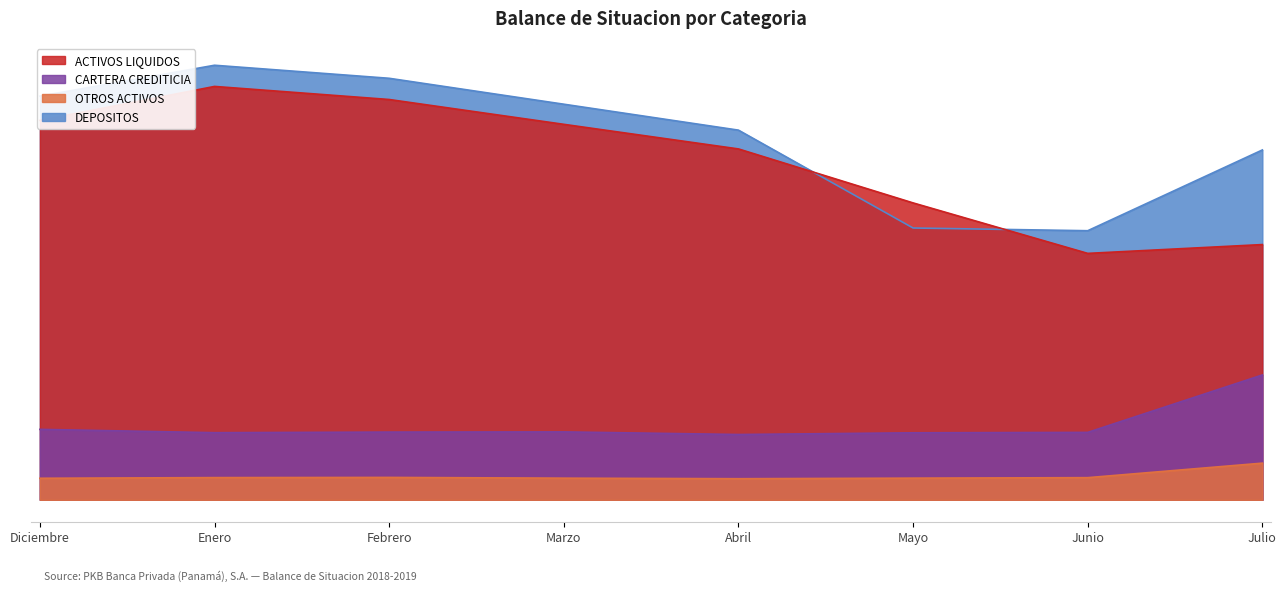

What are all the series names shown in the legend?

ACTIVOS LIQUIDOS, CARTERA CREDITICIA, OTROS ACTIVOS, DEPOSITOS